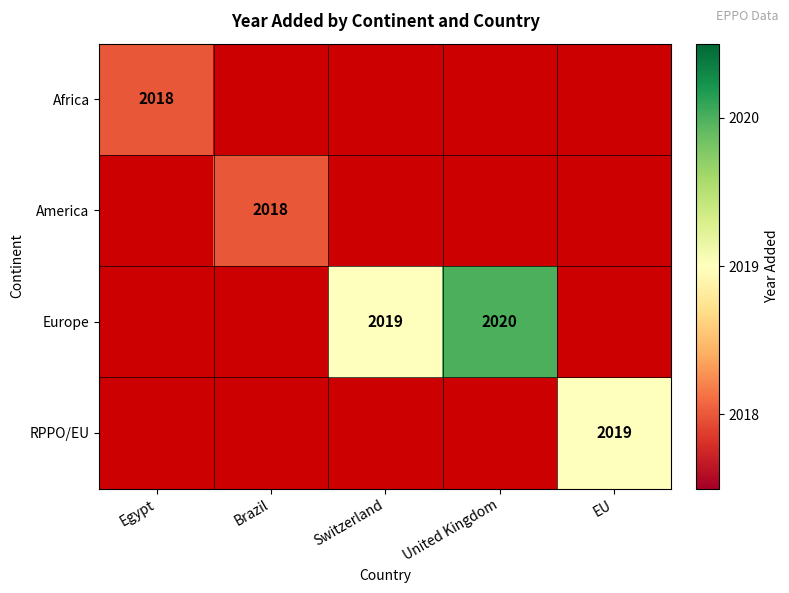

Rank the series at Switzerland from lowest to highest value.

Africa, America, Europe, RPPO/EU